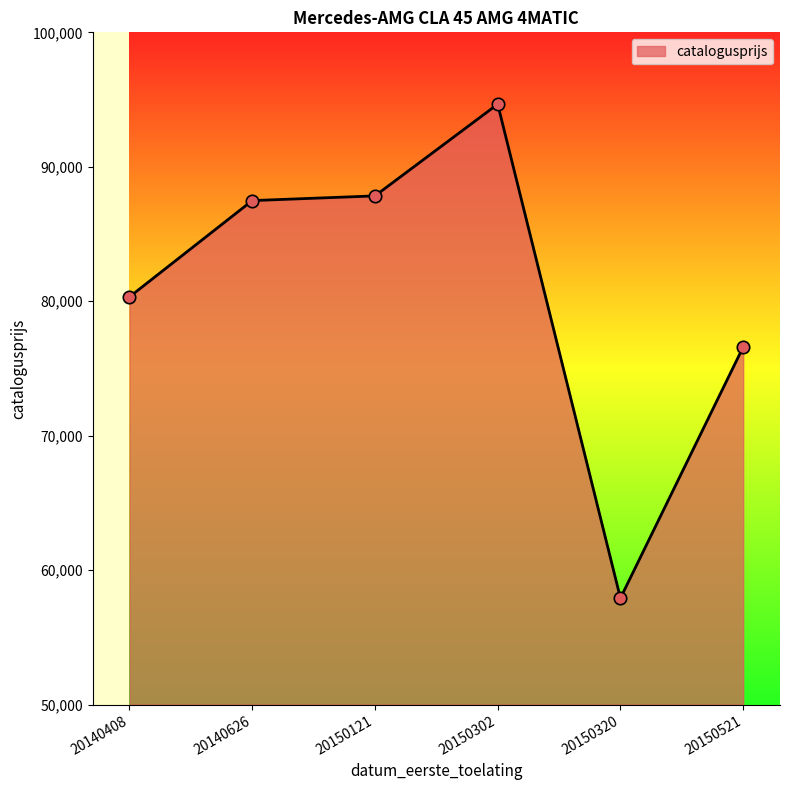

Approximately how many times larger is the value at 20140626 compared to 20150521?

1.1